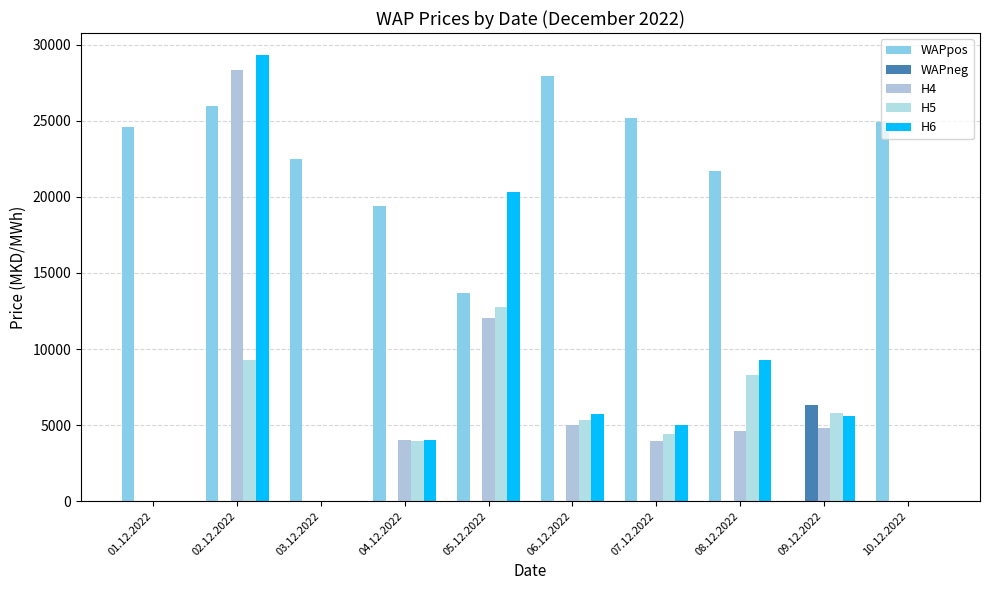

How many positive values does the WAPpos series have?

9